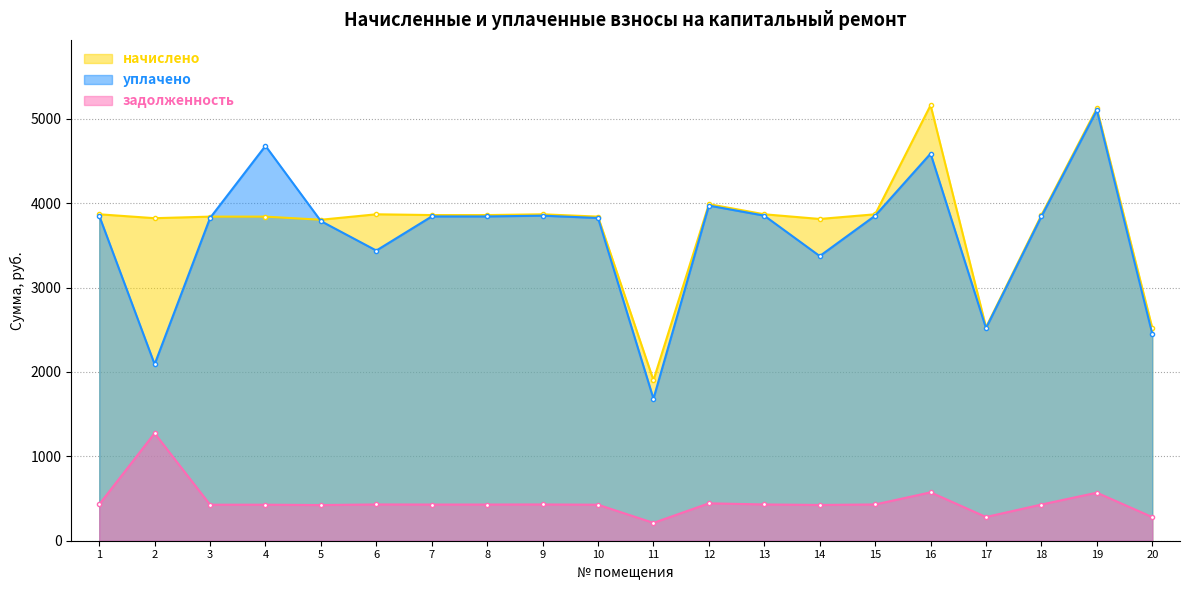

What is the total value across all series at 4?

8948.6